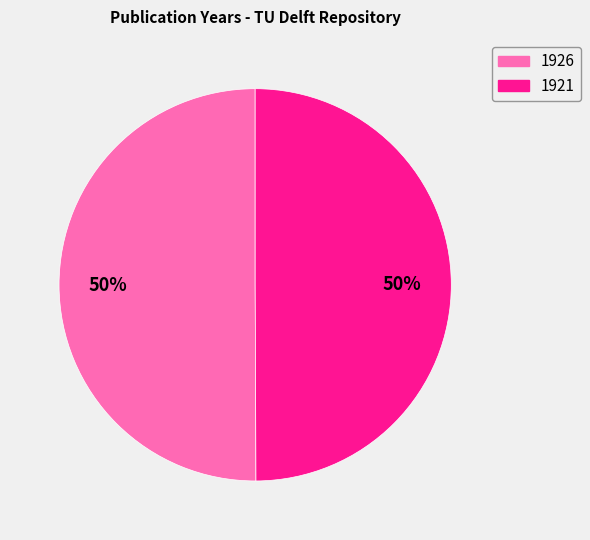

What is the ratio of the value at 1926 to the value at 1921?

1.0